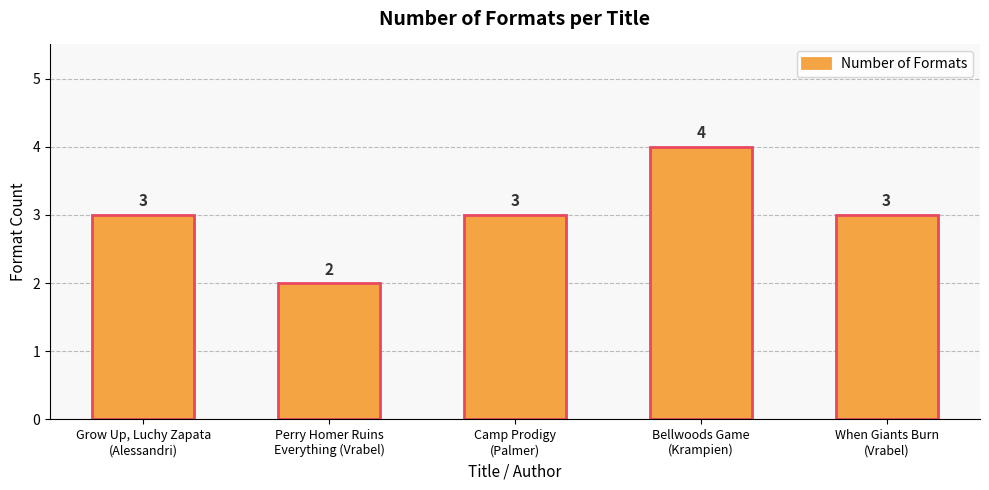

What position from the left is When Giants Burn
(Vrabel)?

5